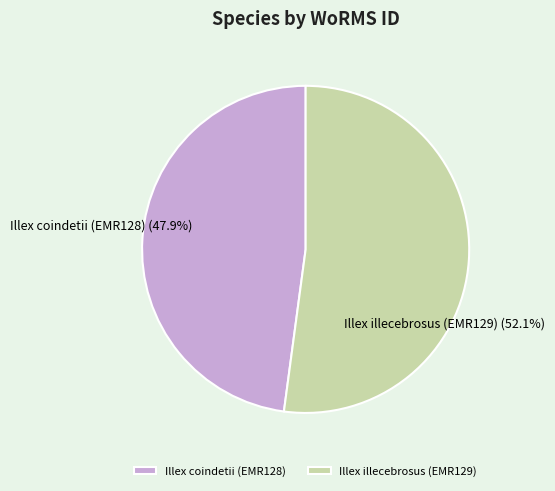

What is the largest slice in the pie chart?

Illex illecebrosus (EMR129)